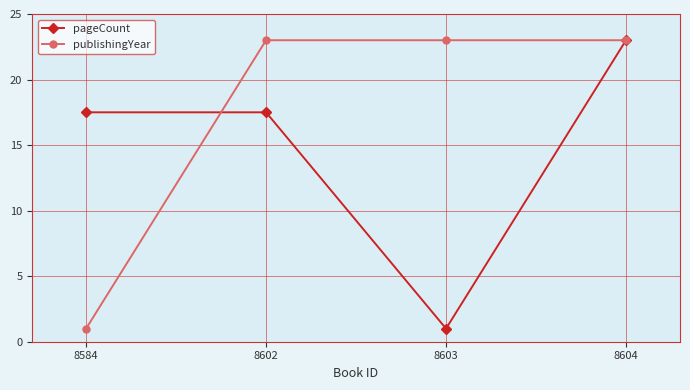

At 8603, list the series in order from smallest to largest.

pageCount, publishingYear